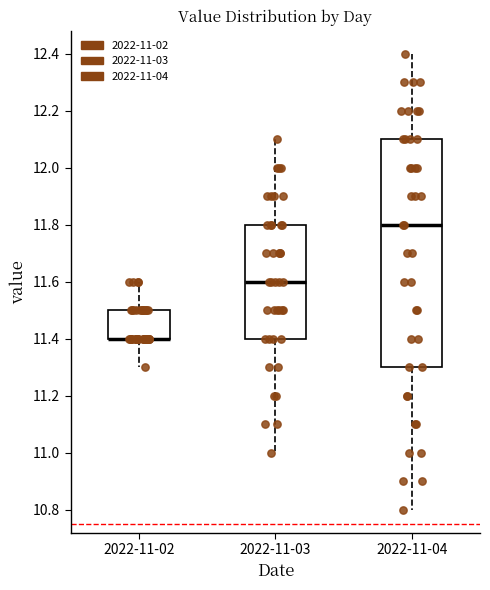

Which box is the tallest, from its lower edge to its upper edge?

2022-11-04